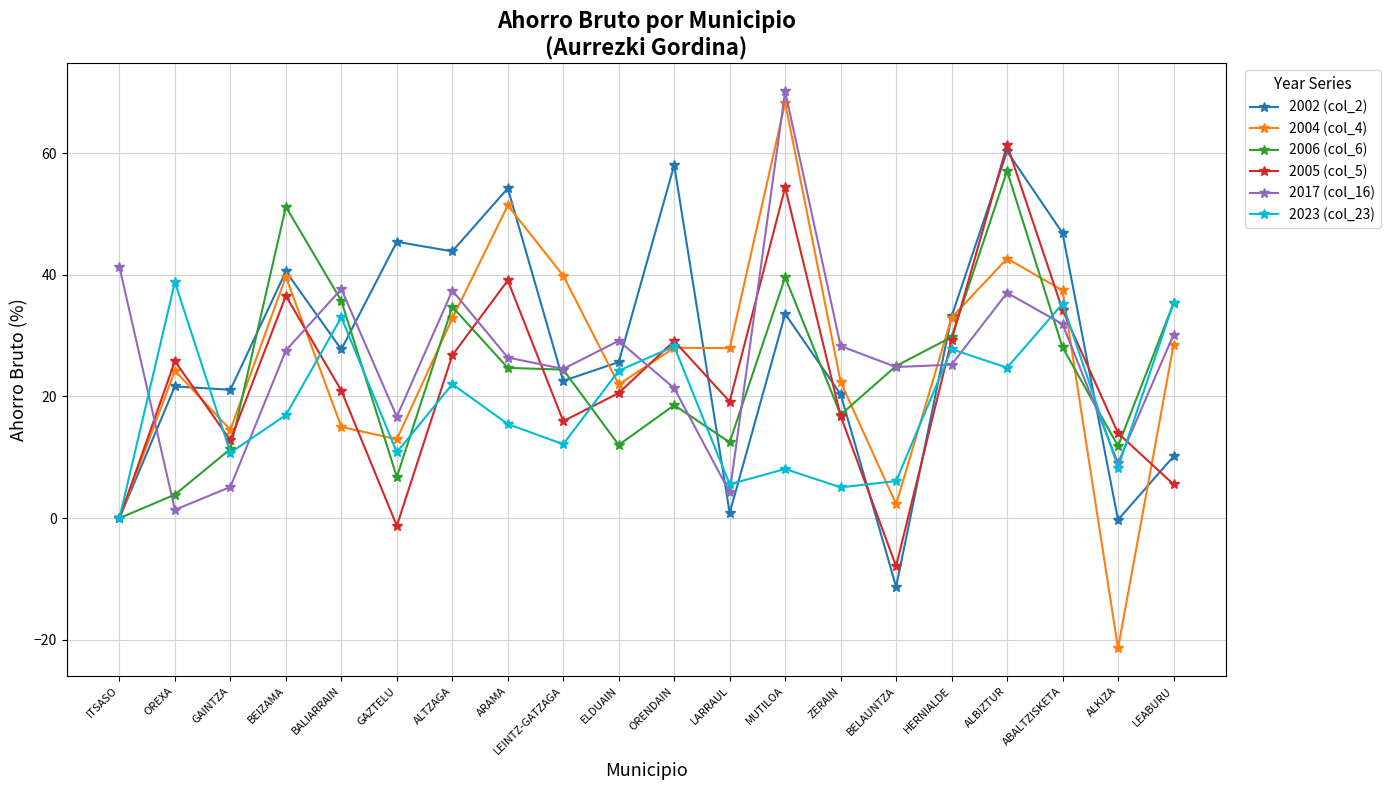

Which series has the largest range (max minus min)?

2004 (col_4)